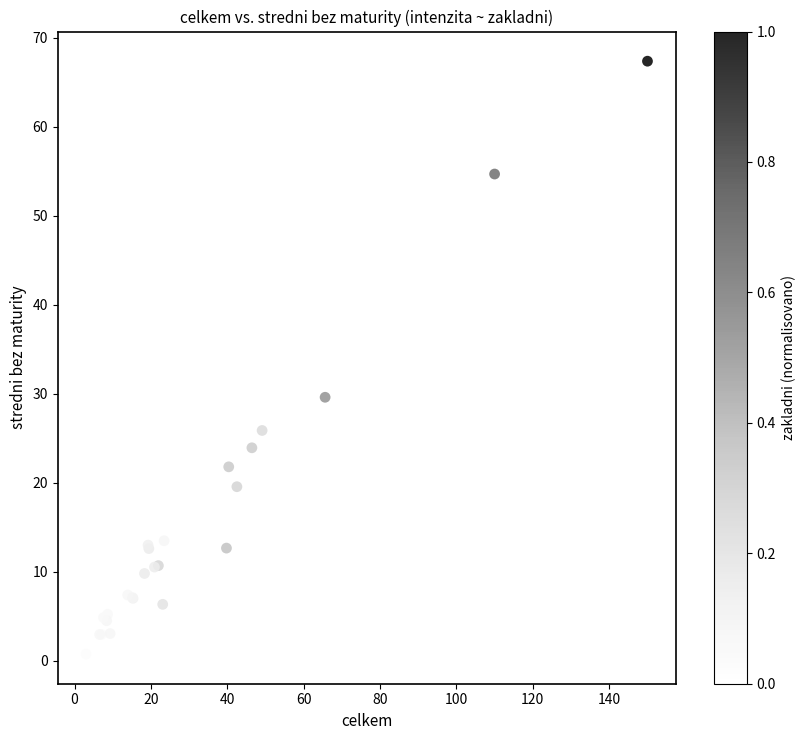

What Y value in the scatter plot is closest to 34?

29.6